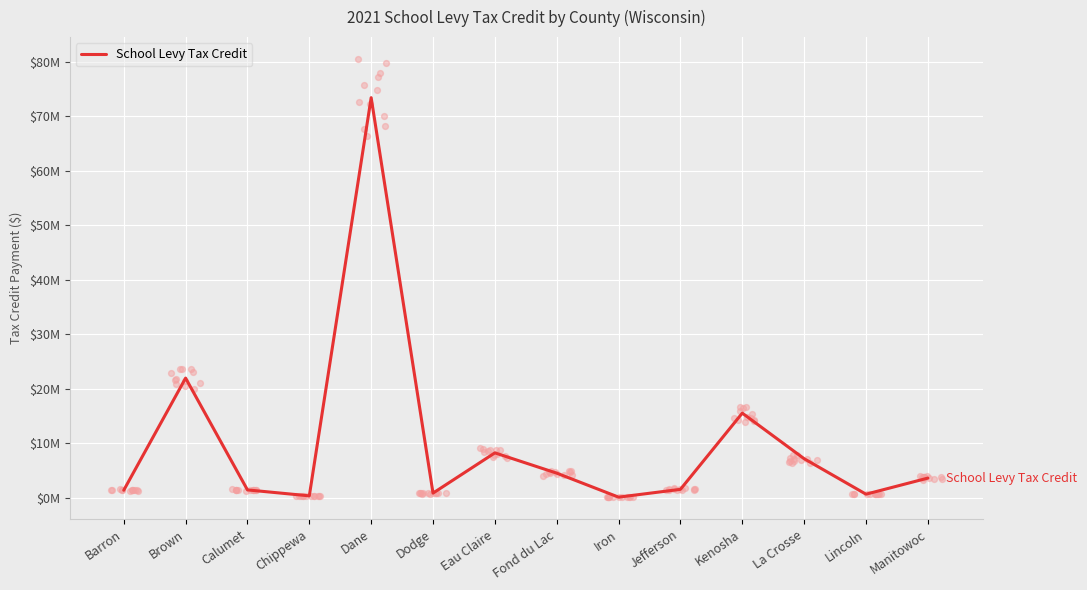

What is the ratio of the value at La Crosse to the value at Chippewa?

21.6